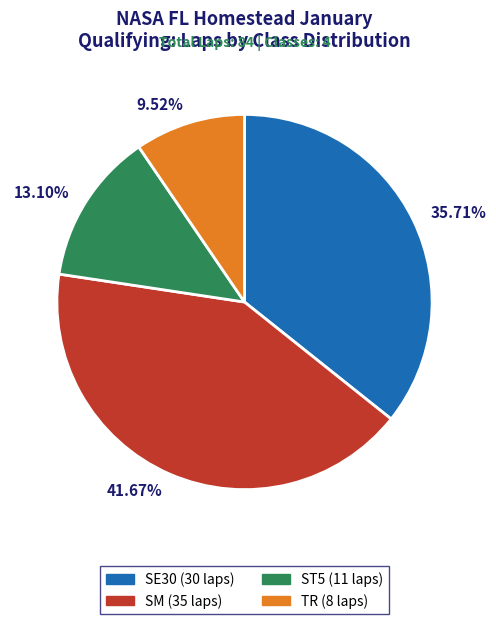

Combined, do 41.67% and 13.10% account for over 50%?

Yes